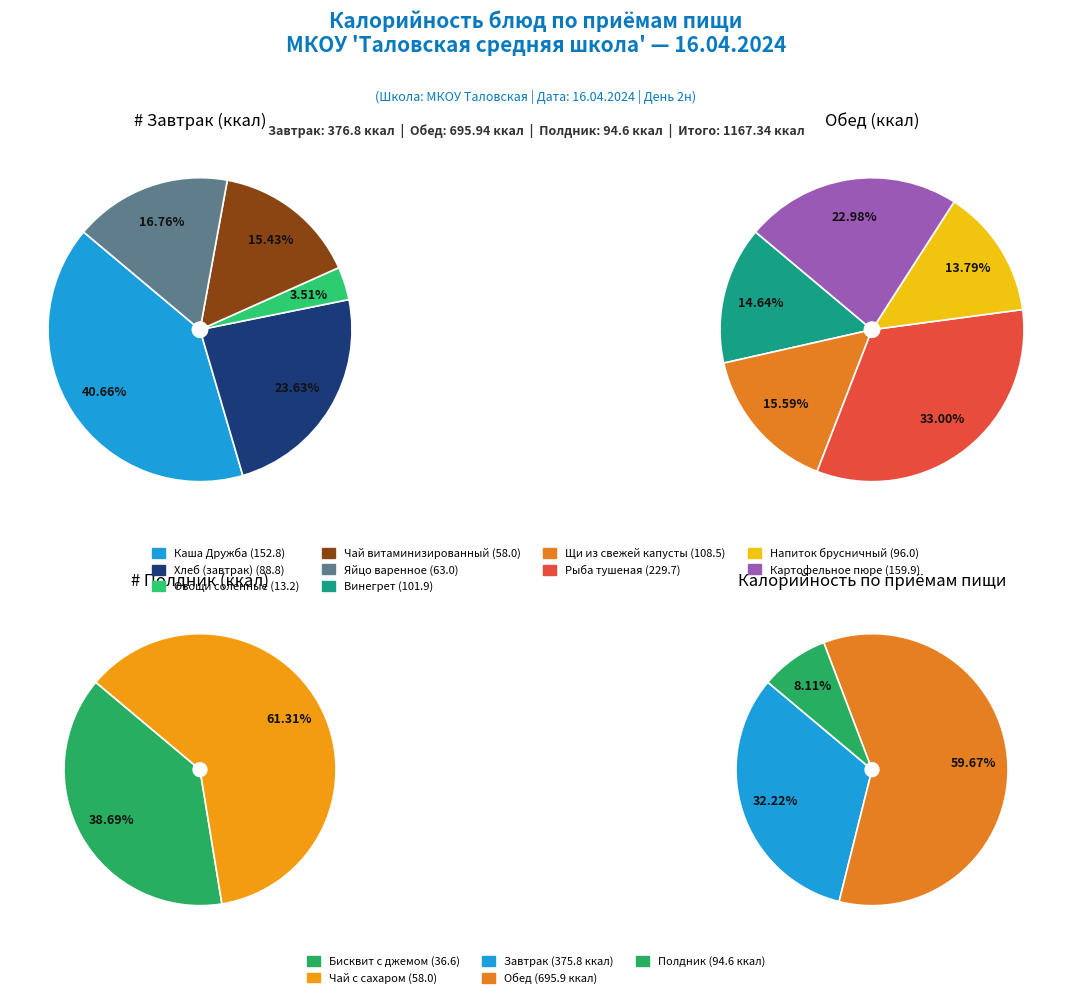

Count the number of slices in the pie.

12